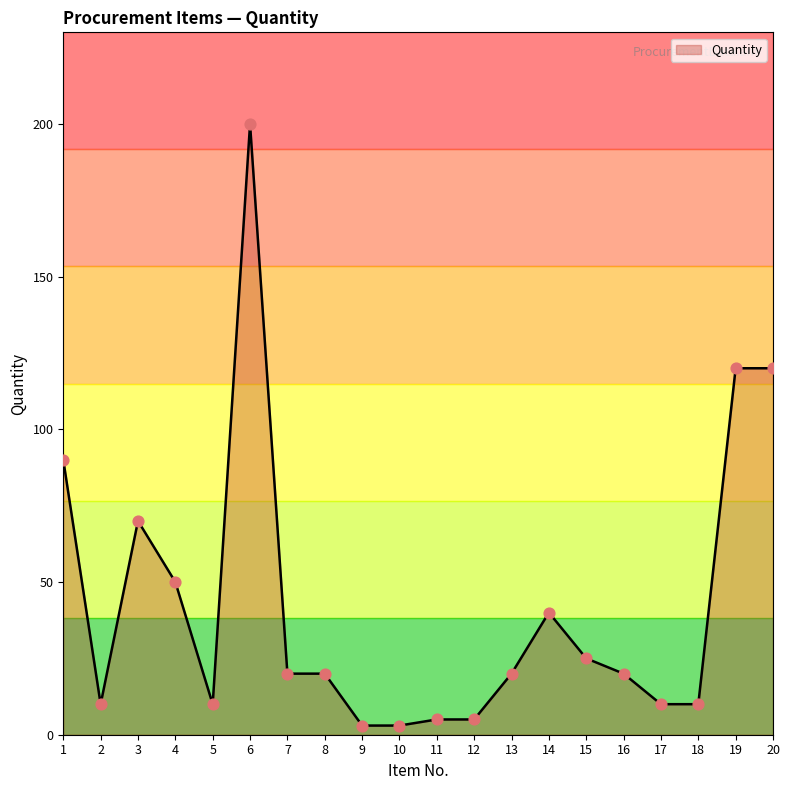

Approximately how many times larger is the value at 16 compared to 7?

1.0